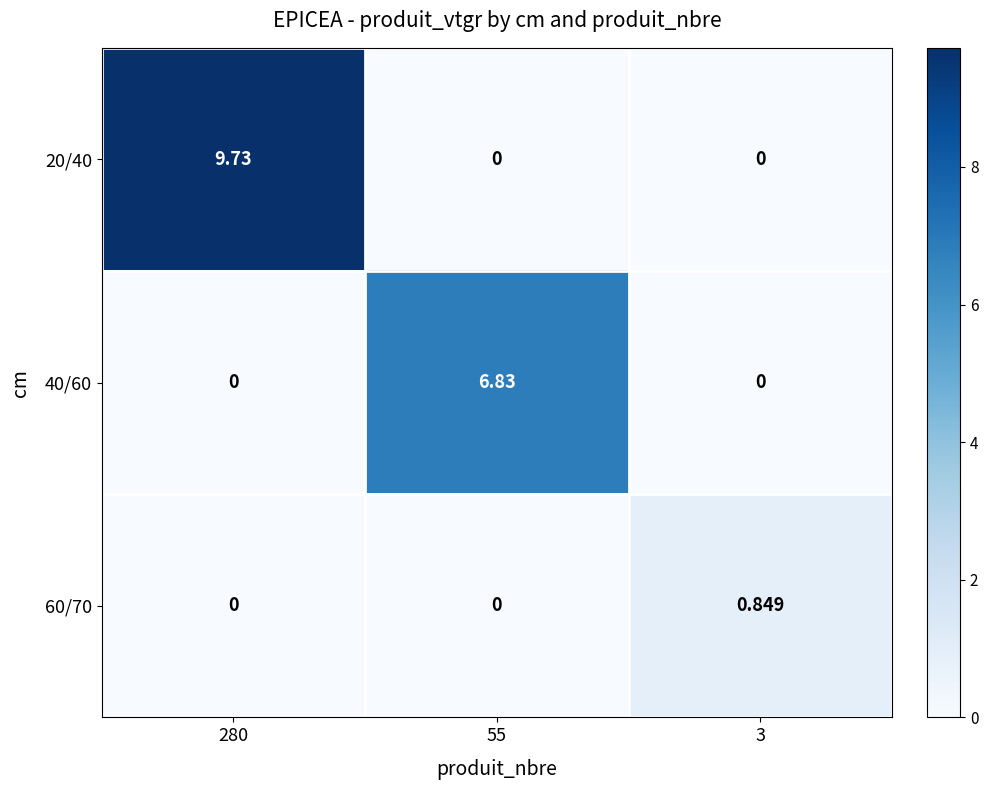

How many values in the 60/70 series exceed 0?

1